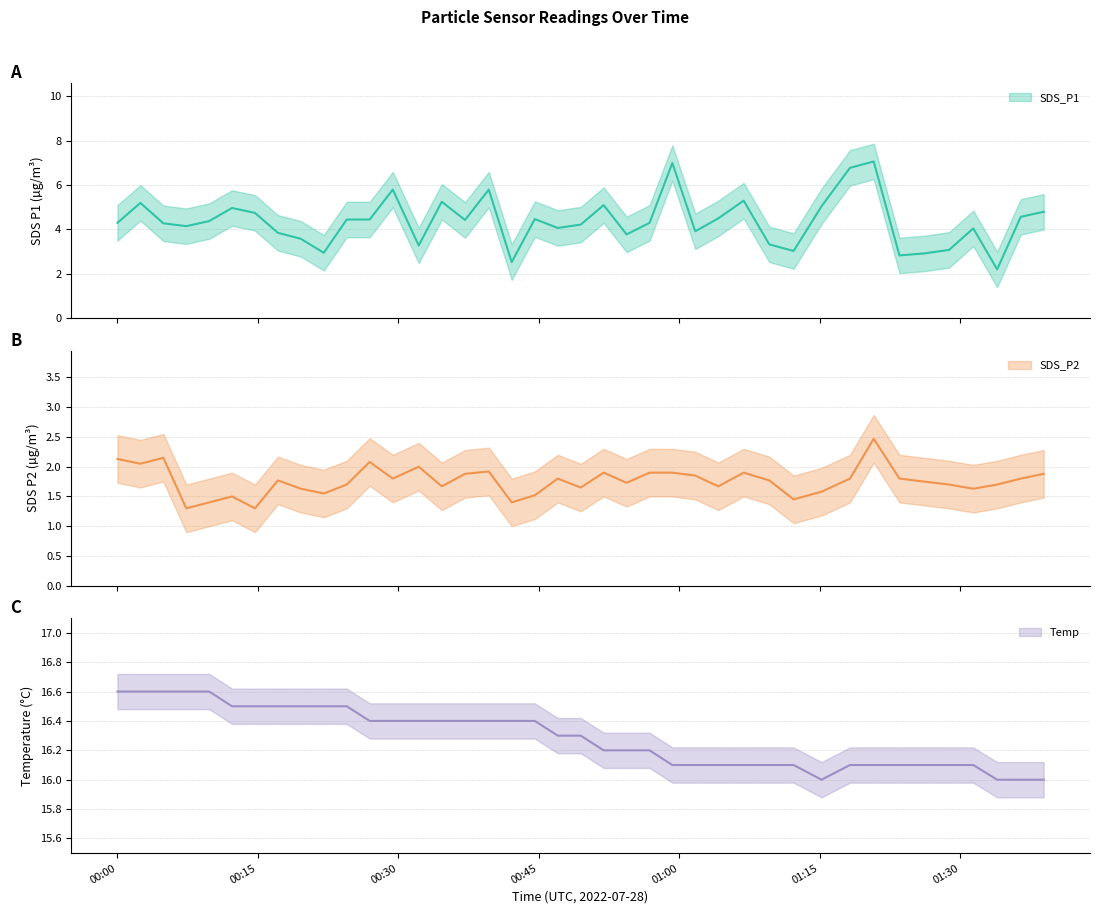

At which category does SDS_P2 reach its first local valley?

2022/07/28 00:02:28